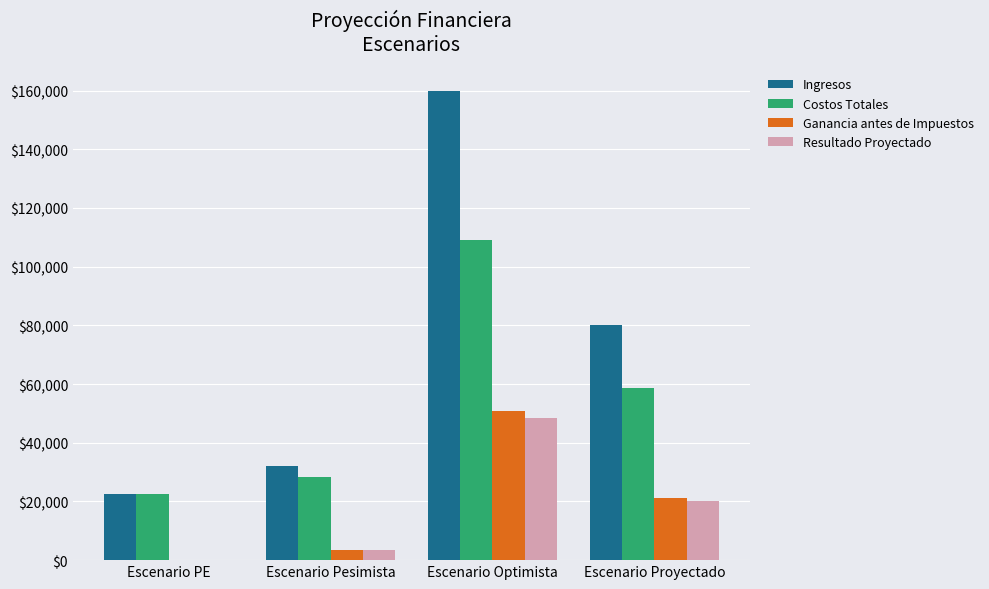

What is the spread (max minus min) of values at Escenario Pesimista?

28656.0